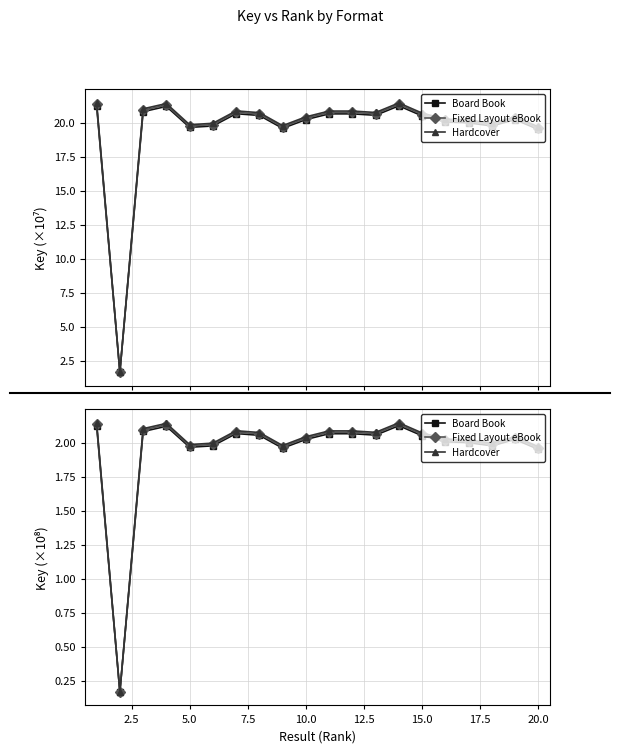

At how many categories does at least one series exceed 1?

19